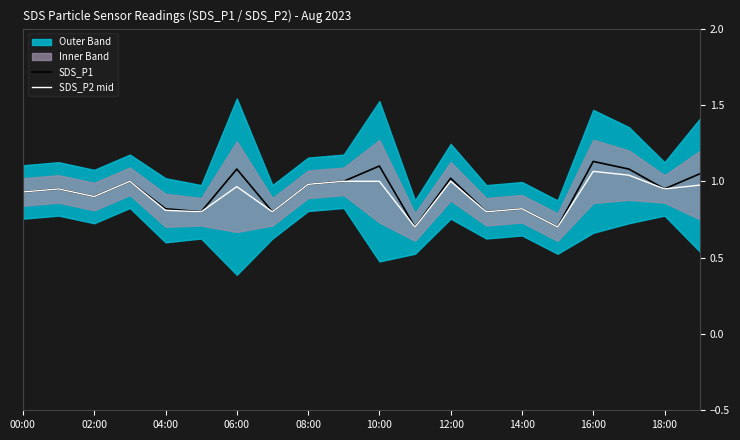

Rank the series at 11 from lowest to highest value.

SDS_P1, SDS_P2 mid